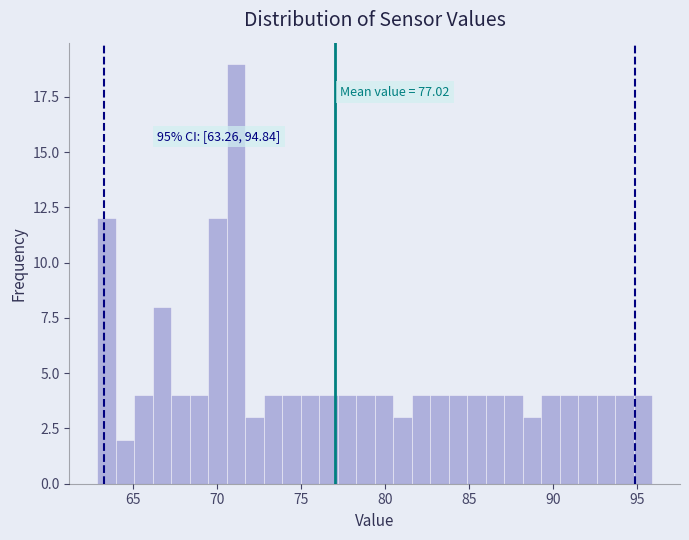

Around what value on the x-axis is the tallest bar? Give the approximate position of its centre, as read against the axis.

71.0